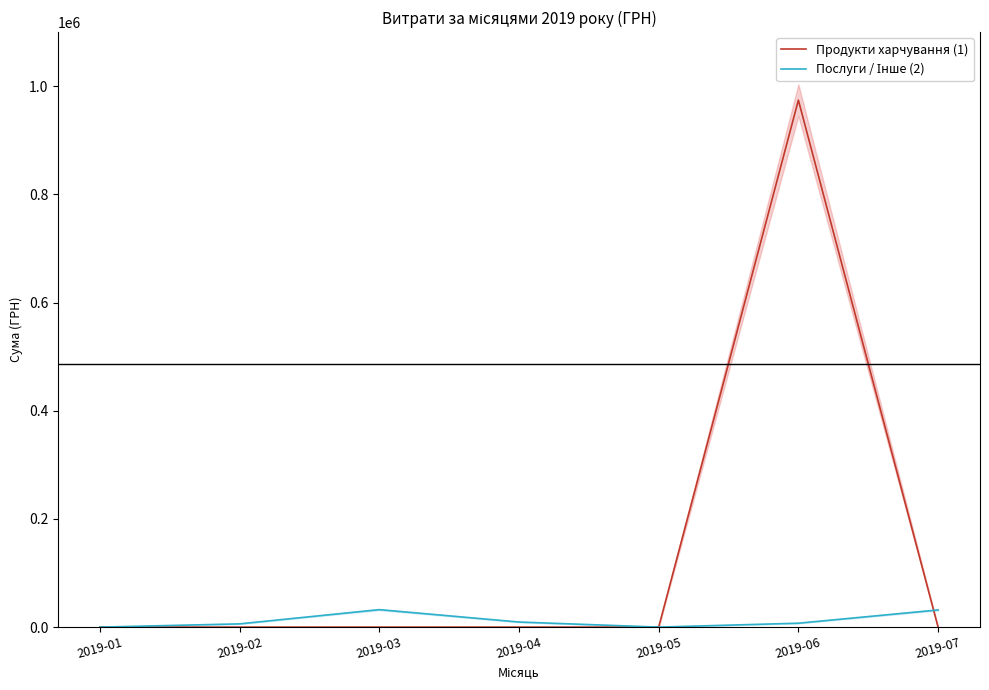

Reading right to left, transcribe all the data shown in this chart.

Продукти харчування (1): 2019-07=0.0	2019-06=974266.5	2019-05=0.0	2019-04=0.0	2019-03=0.0	2019-02=0.0	2019-01=0.0
Послуги / Інше (2): 2019-07=31749.6	2019-06=7235.0	2019-05=0.0	2019-04=9402.0	2019-03=32300.4	2019-02=5997.6	2019-01=0.0